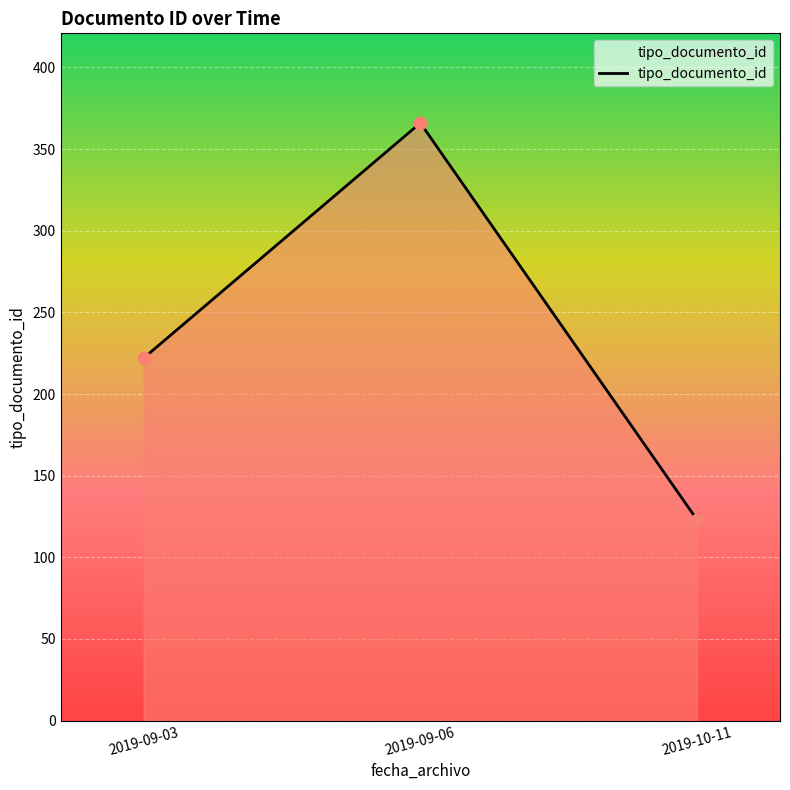

What is the change in value from 2019-09-03 to 2019-09-06?

+144